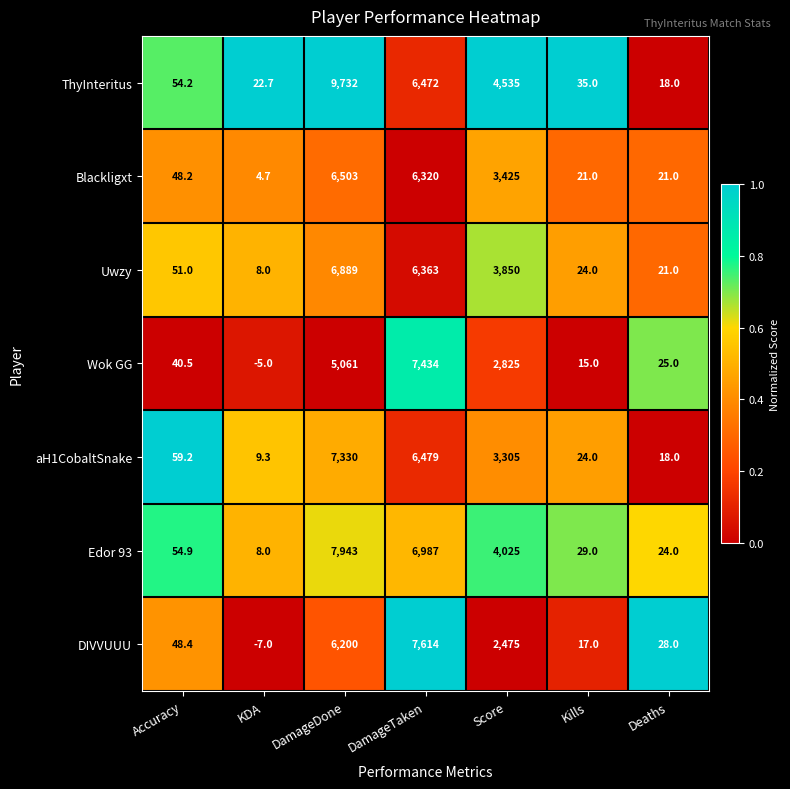

Where is ThyInteritus nearest to the value 4875?

Score